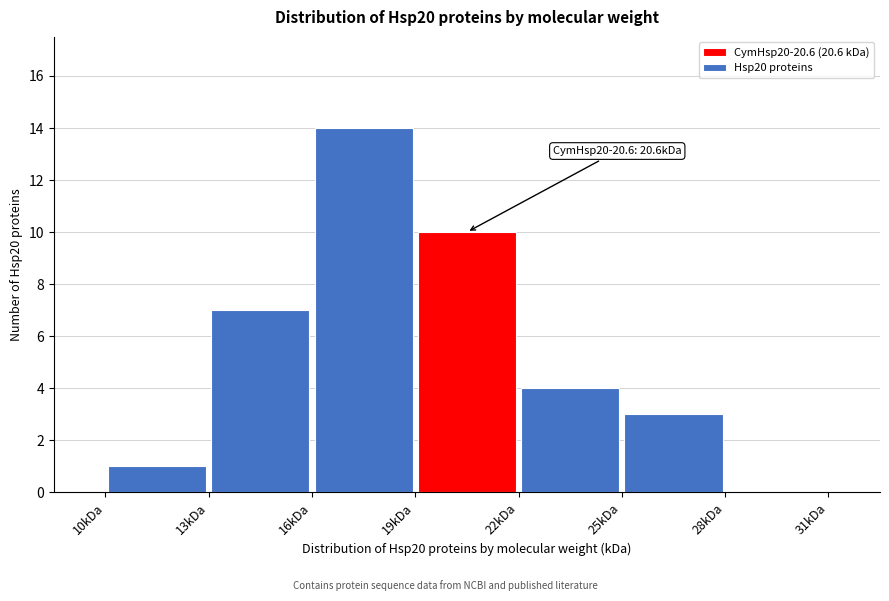

Which range on the x-axis has the tallest bar?

16 to 19